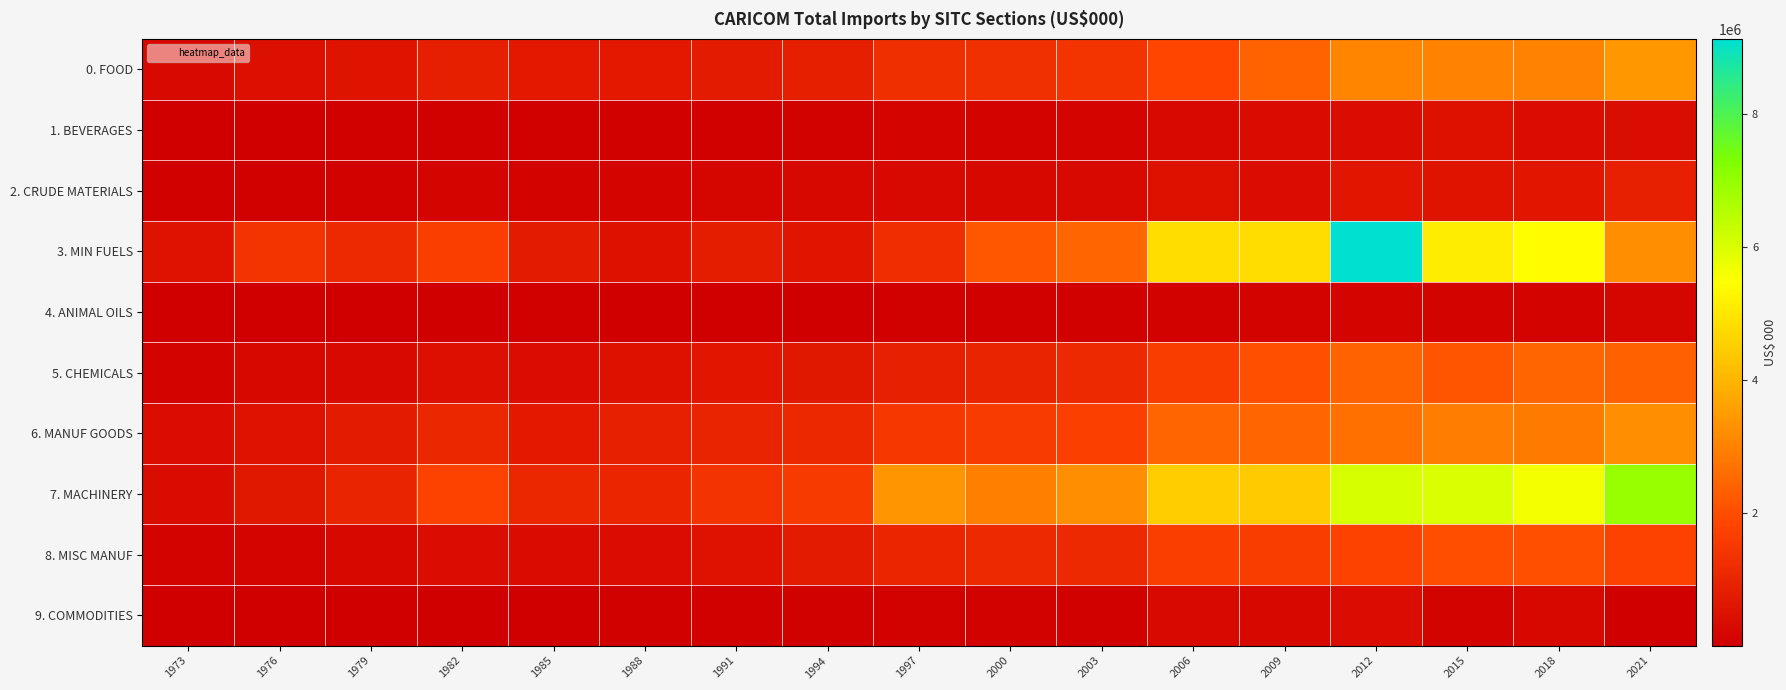

What is the difference between the highest and lowest values at 2012?

8959079.0